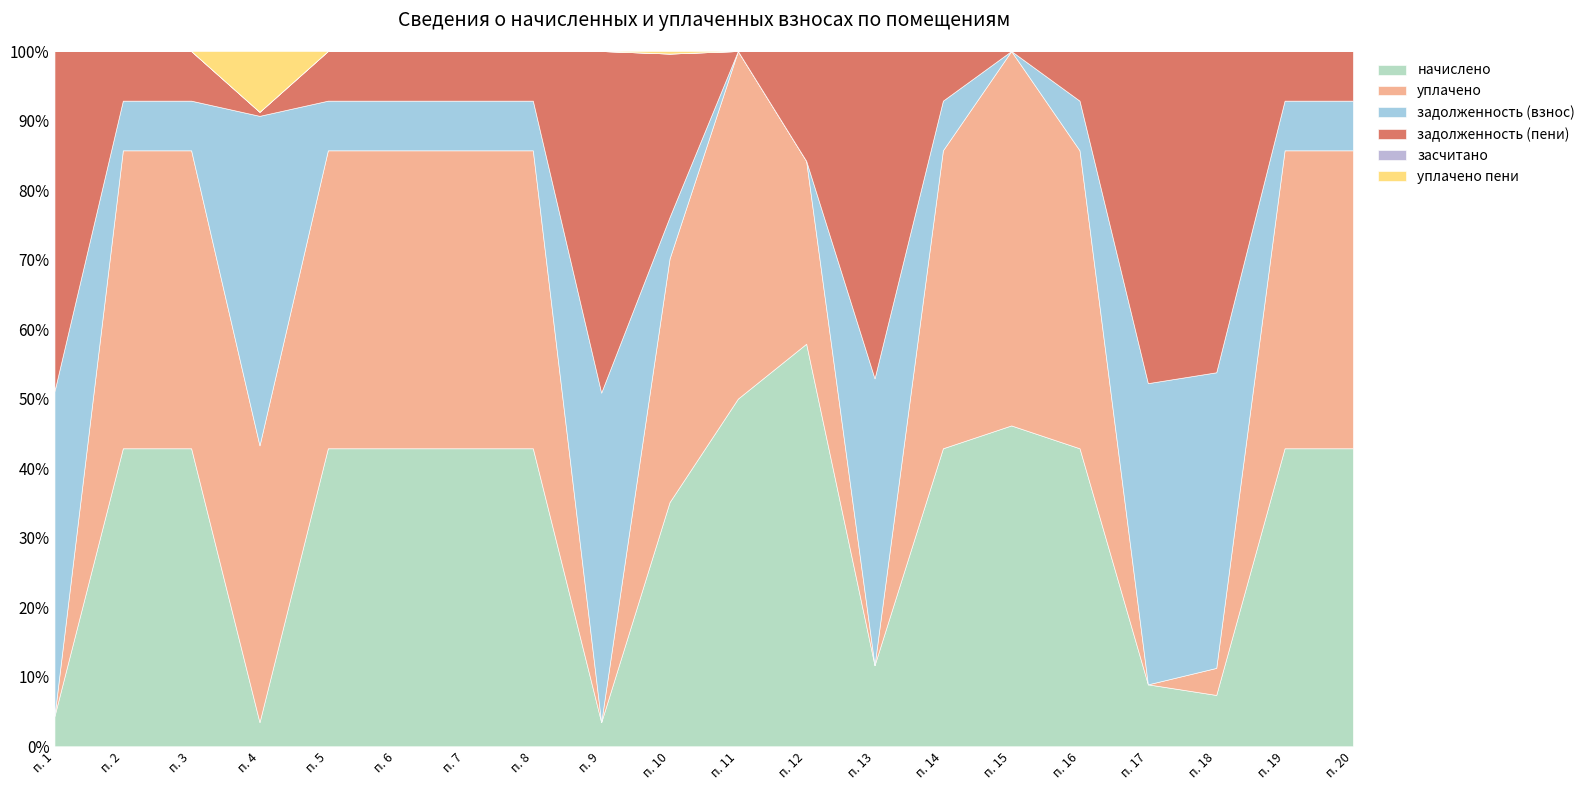

After their last crossing, which series has the higher values: уплачено пени or задолженность (пени)?

задолженность (пени)